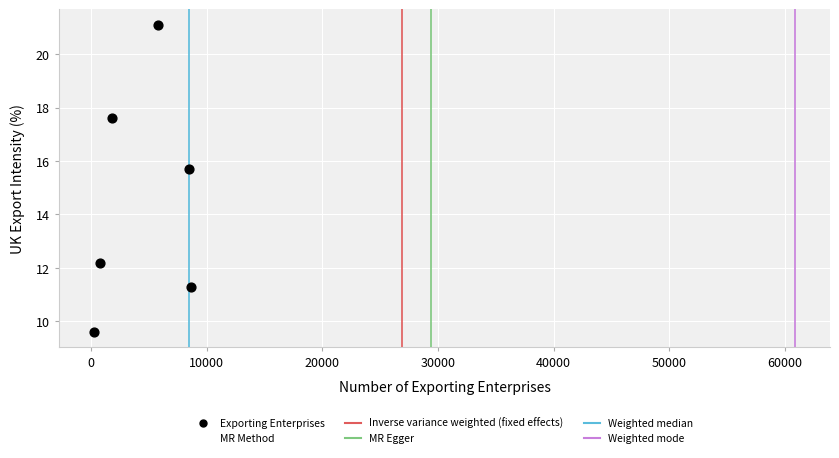

What Y value in the scatter plot is closest to 15?

15.7